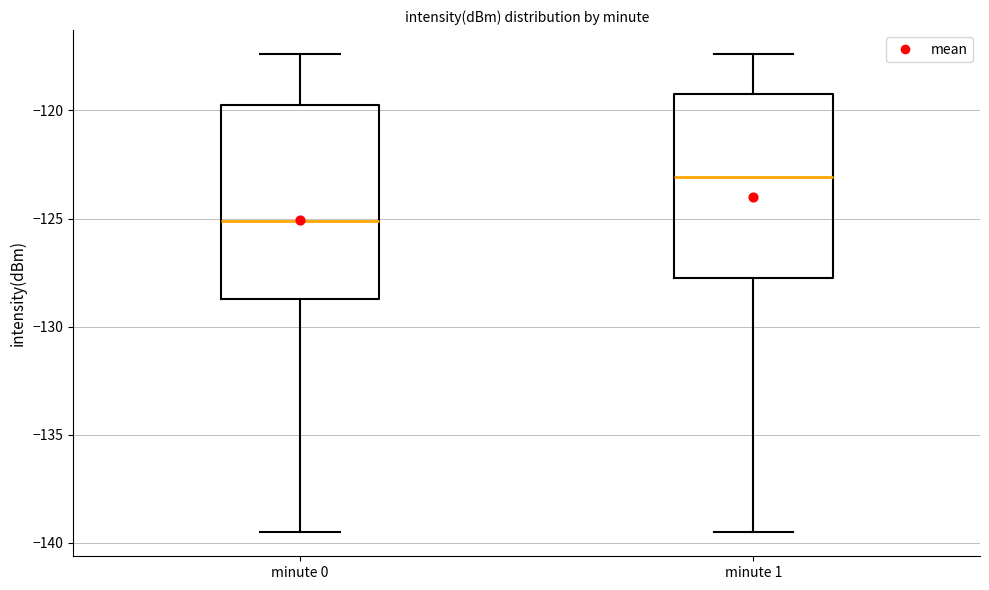

Where is the upper edge of the box for minute 0 on the y-axis? The values are not printed on the chart, so give them approximately, as read against the axis.

-120.0